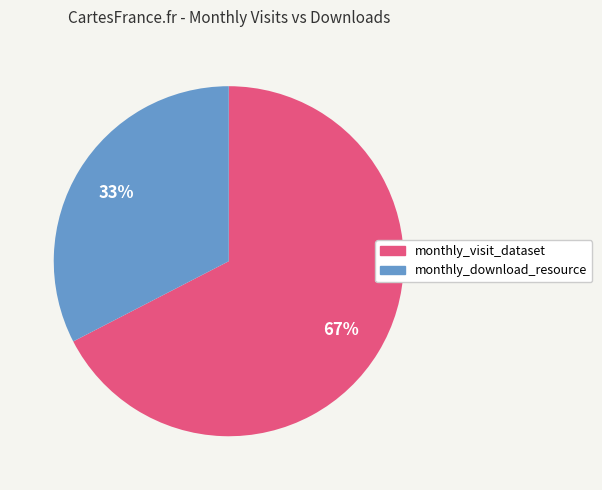

Is it true that monthly_visit_dataset is 67% of the pie?

True